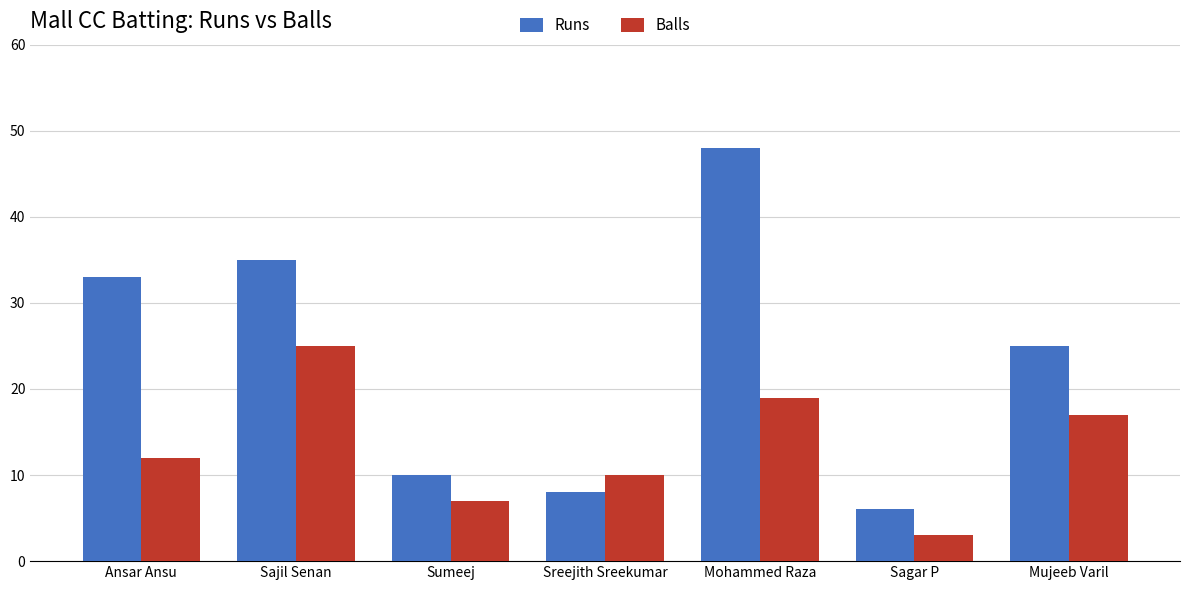

What is the value of the Balls bar at the 3rd from the left?

7